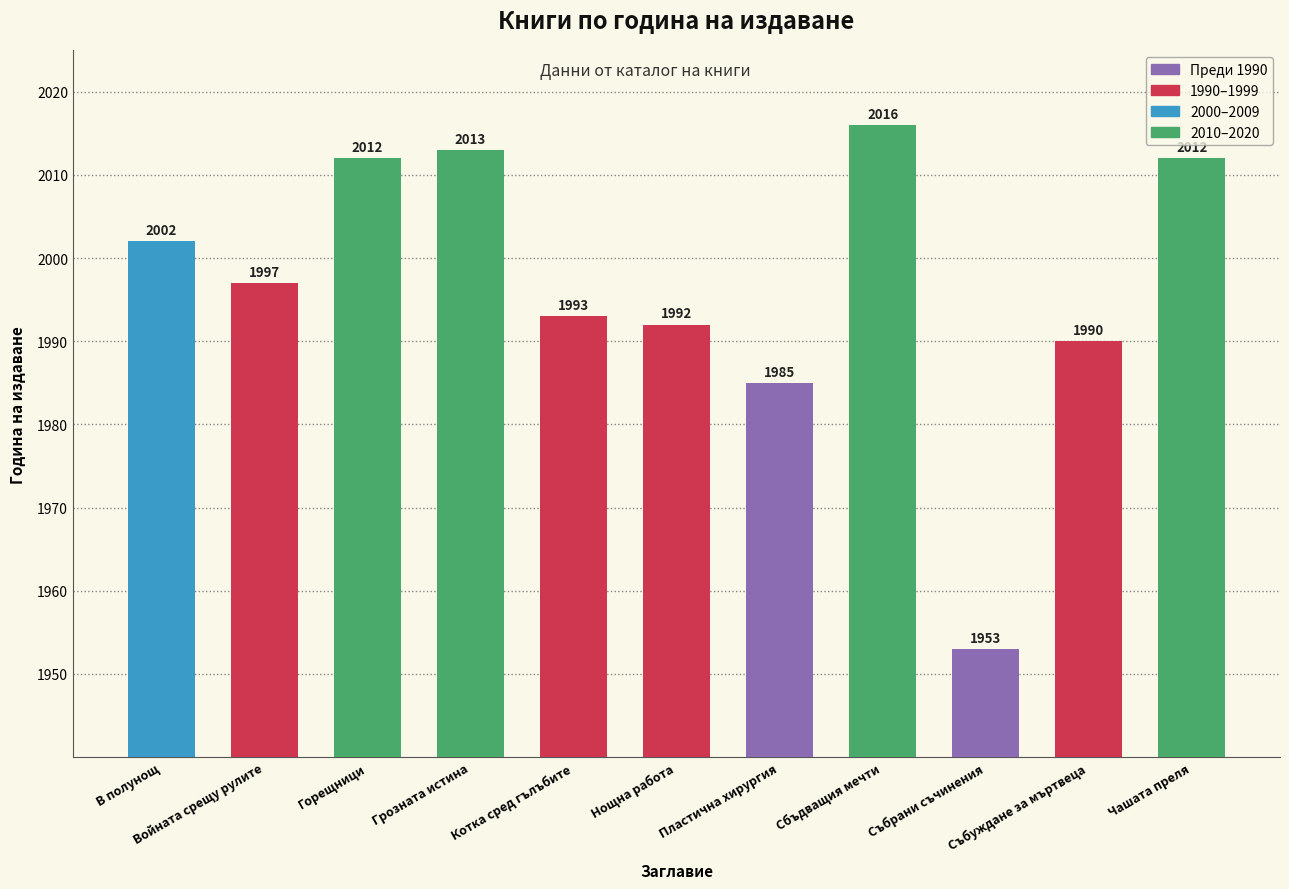

Is it true that the value at Грозната истина is 2632?

False